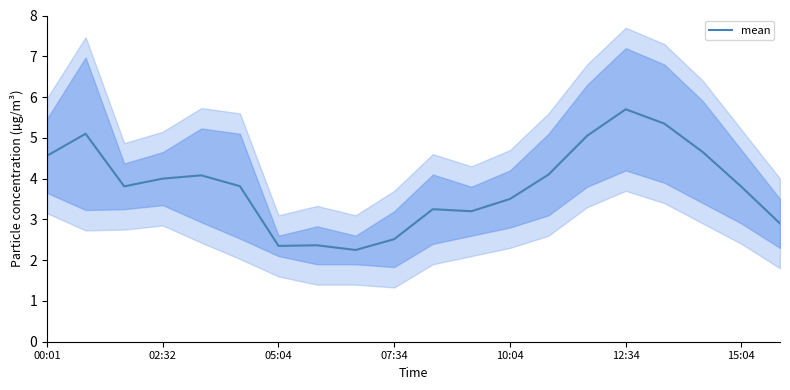

The mean series shows 4.0 at 02:32. True or false?

True